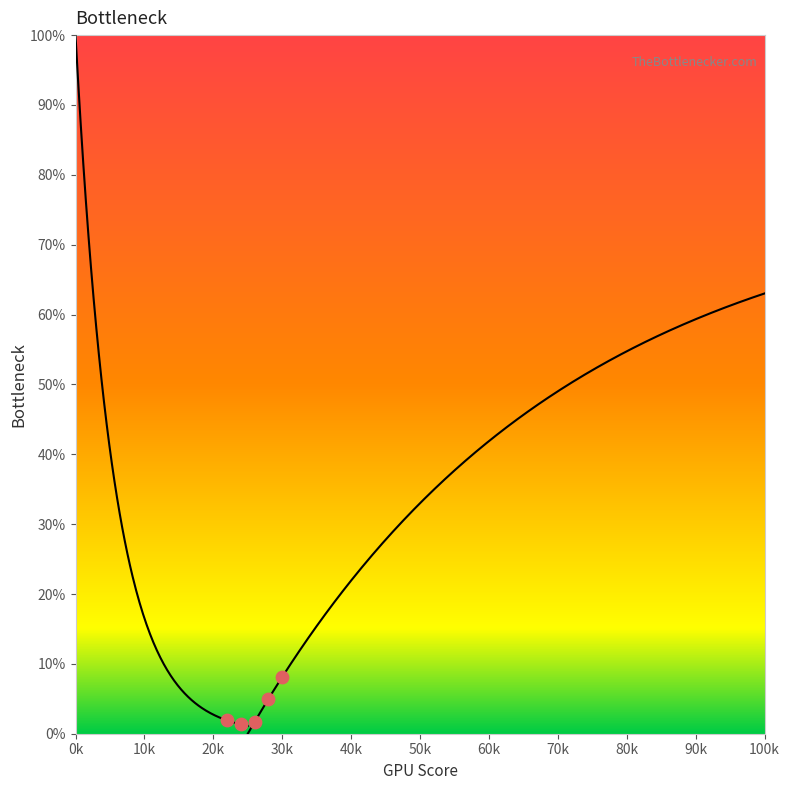

What is the range of X values (max minus min)?

8.0